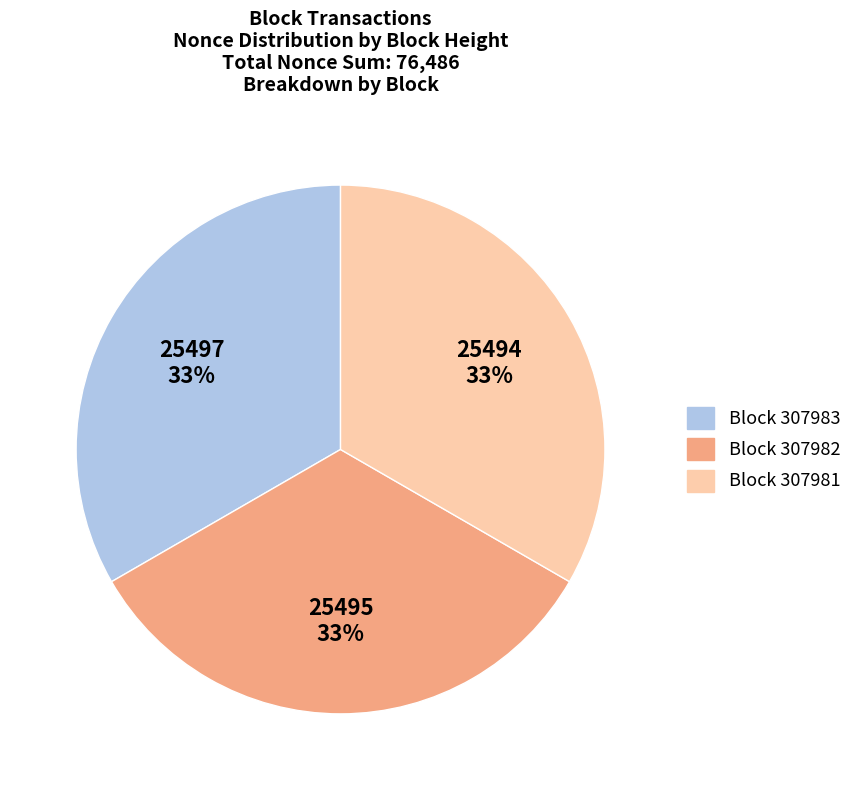

Does any single category account for the majority?

No